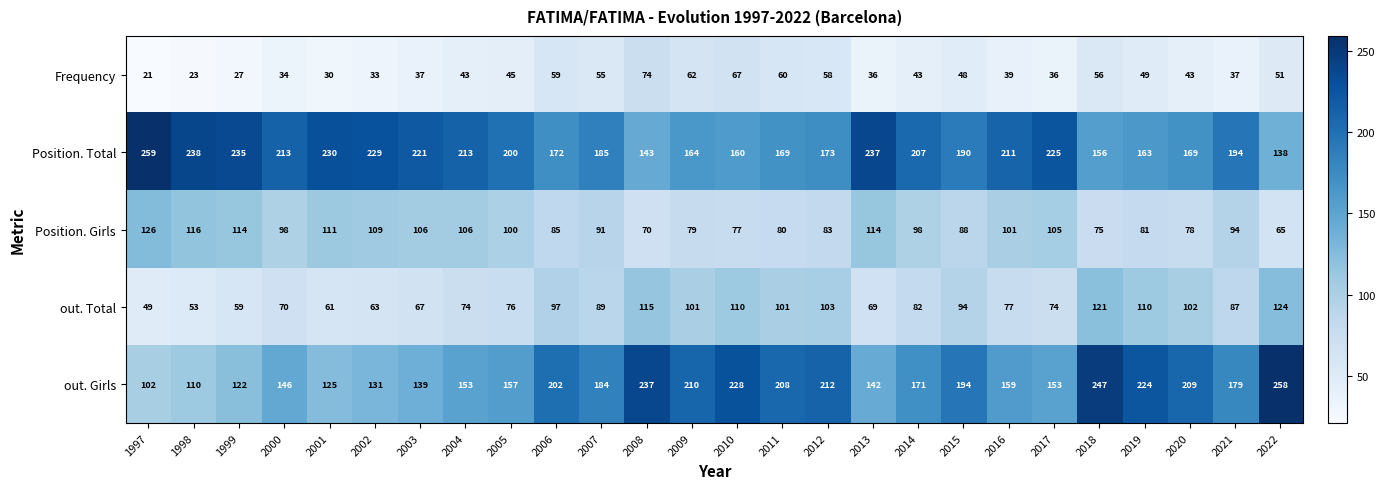

What is the total value across all series at 2015?

614